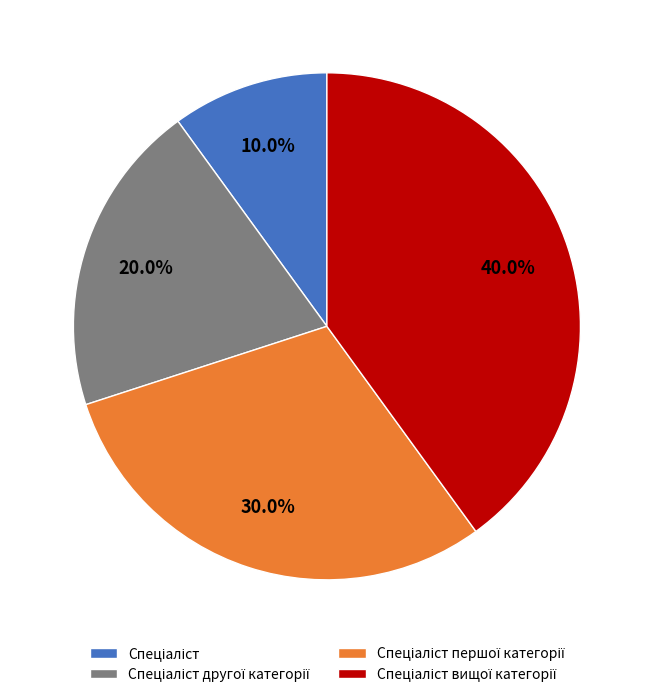

Is there any slice that represents more than half of the pie?

No